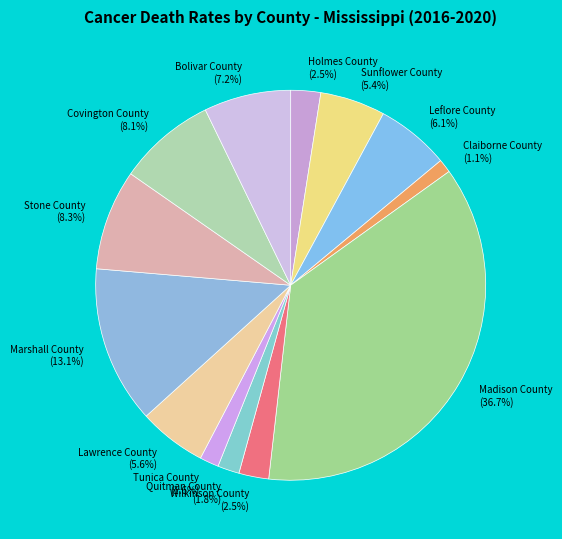

How many slices are in this pie chart?

13